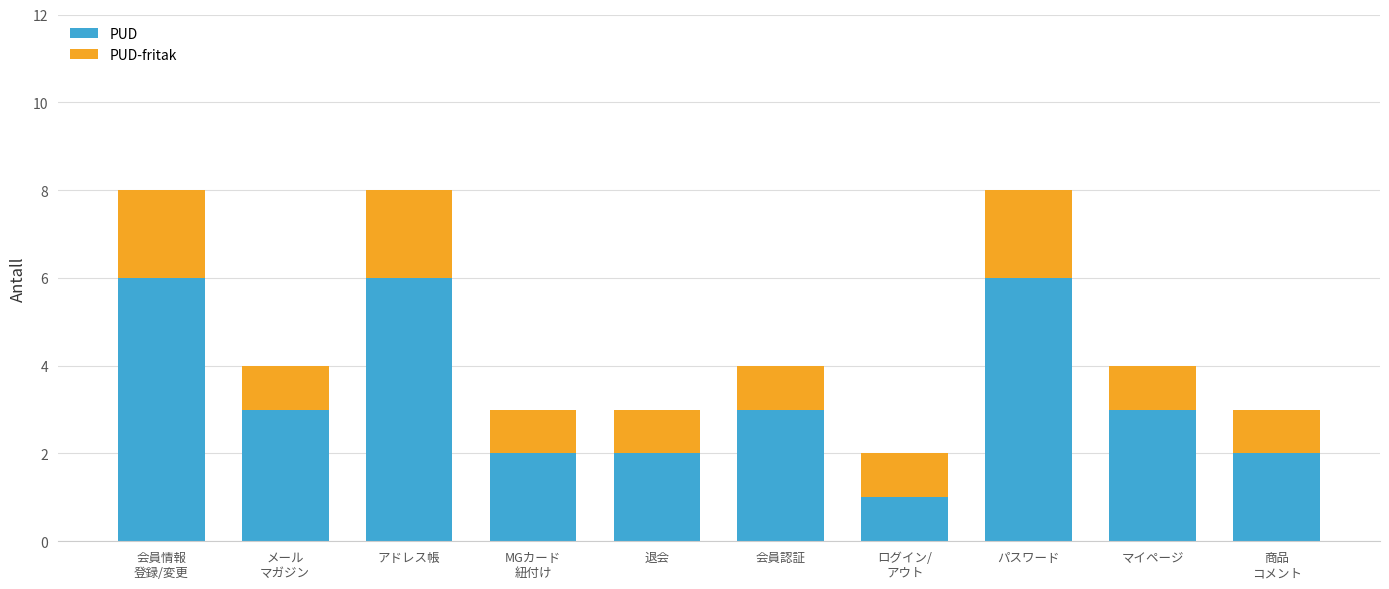

What value does the PUD series have at マイページ?

3